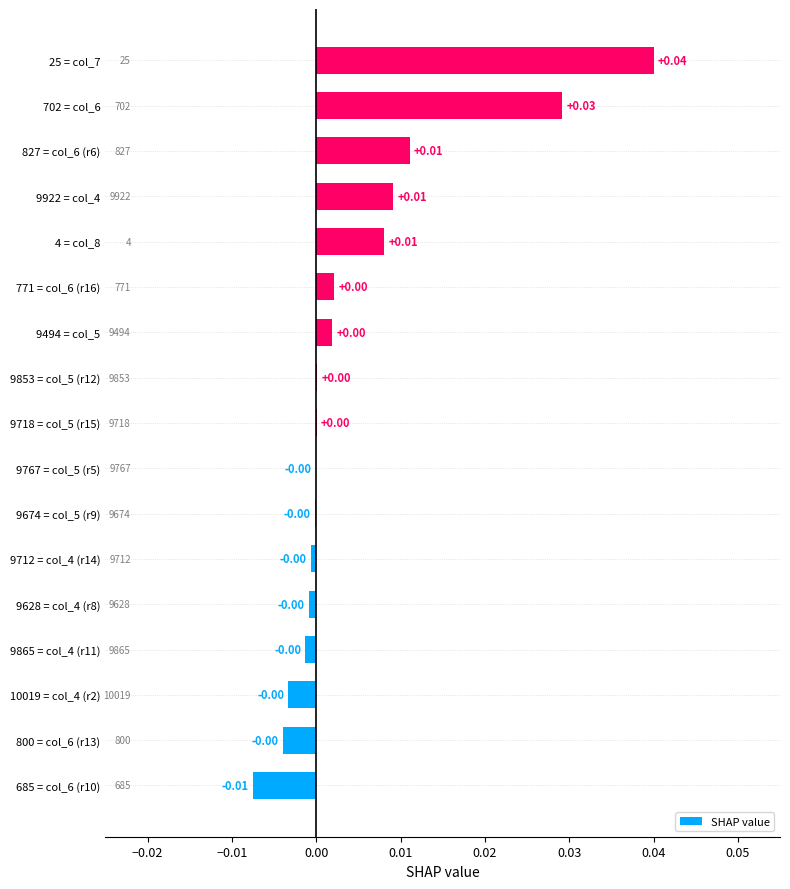

Which label corresponds to the largest value in the chart?

25 = col_7